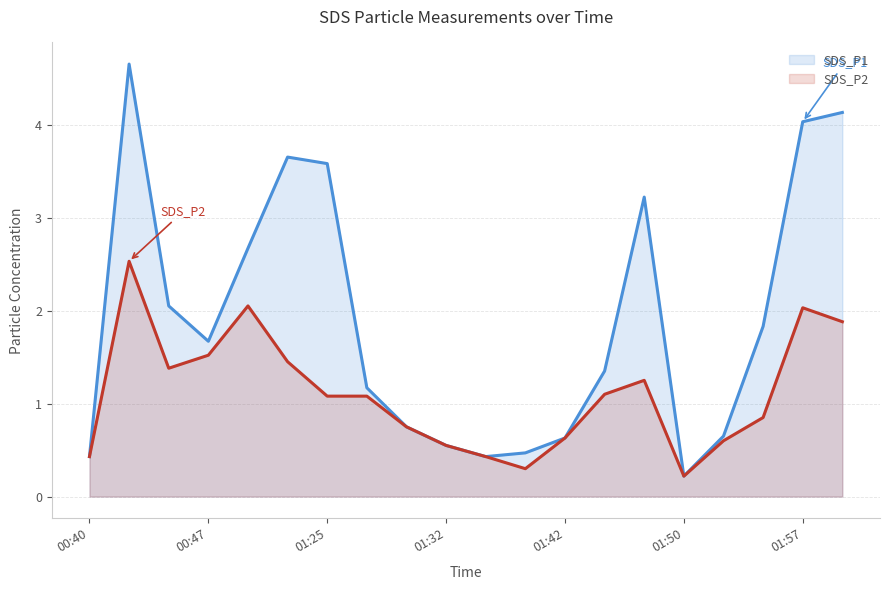

True or false: SDS_P1 line has a value of 0.4 at 10.

True